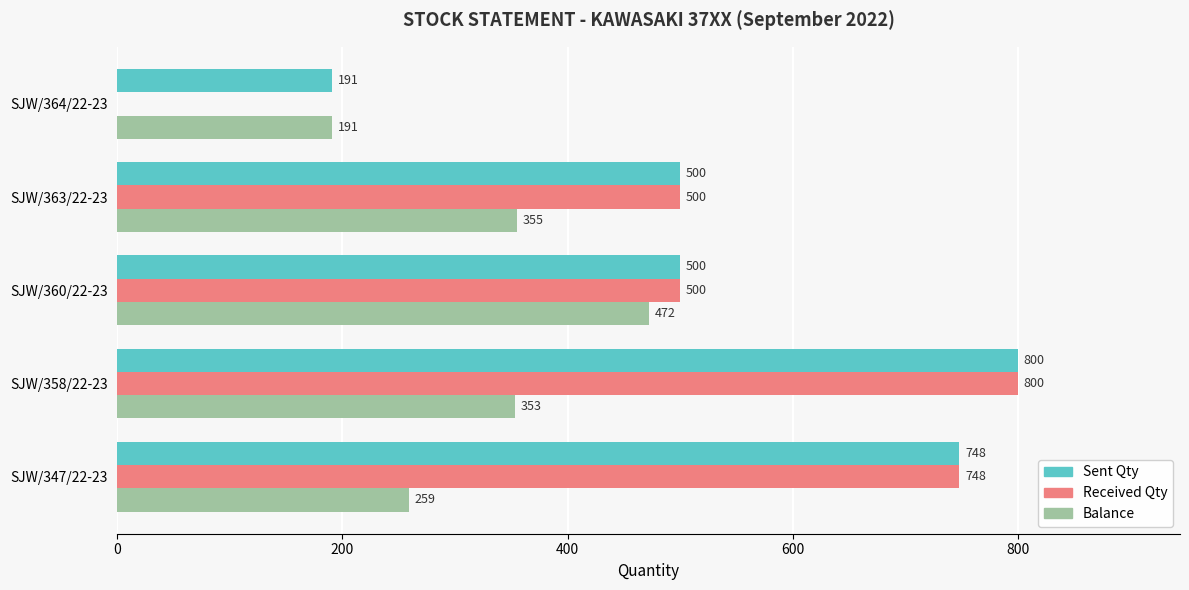

What is the sum of all Balance values?

1630